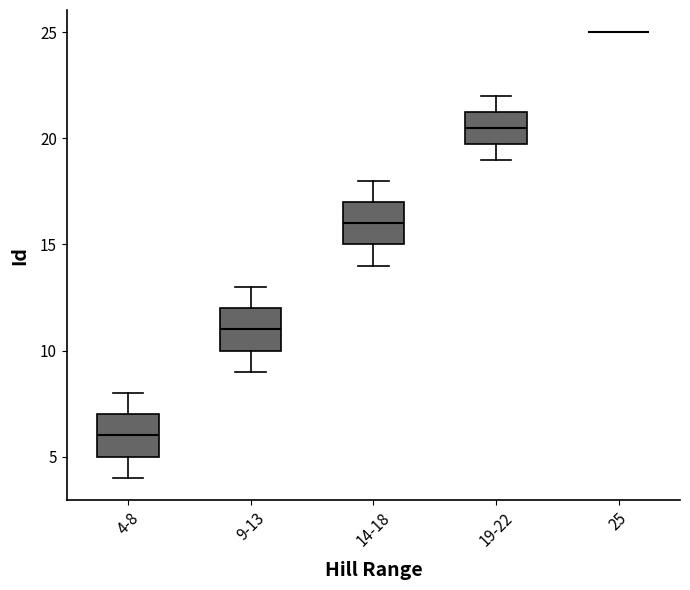

Reading left to right, transcribe this box plot: for each box, give where its median line is, the range the box spans, and where its two whiskers end, as read against the y-axis. The values are not printed on the chart, so give them approximately, as read against the axis.

4-8: median 6.0, box 5.0 to 7.0, whiskers 4.0 to 8.0
9-13: median 11.0, box 10.0 to 12.0, whiskers 9.0 to 13.0
14-18: median 16.0, box 15.0 to 17.0, whiskers 14.0 to 18.0
19-22: median 20.5, box 20.0 to 21.5, whiskers 19.0 to 22.0
25: box collapsed to a line at 25.0, whiskers 25.0 to 25.0